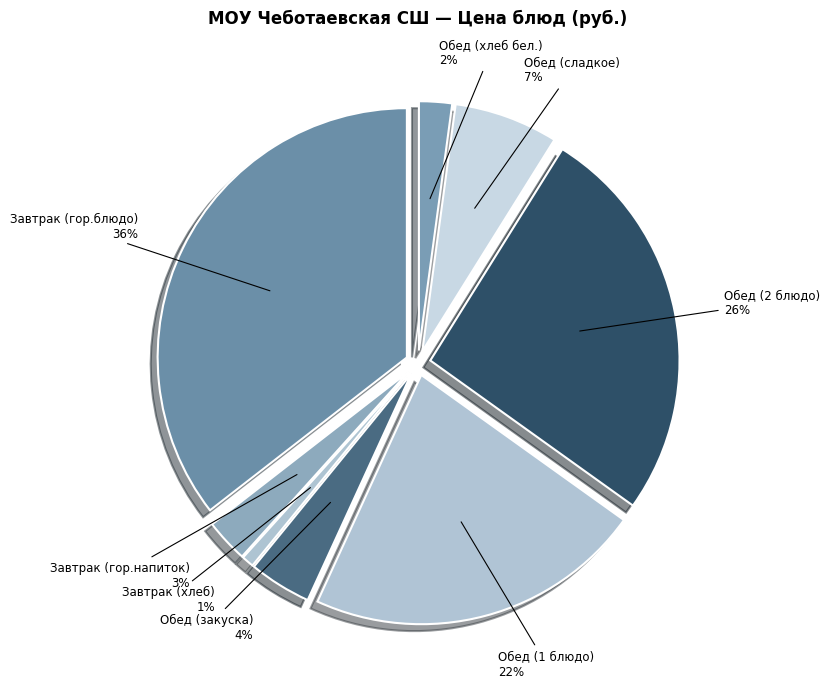

Approximately how many times larger is the value at Обед (1 блюдо) compared to Обед (2 блюдо)?

0.8